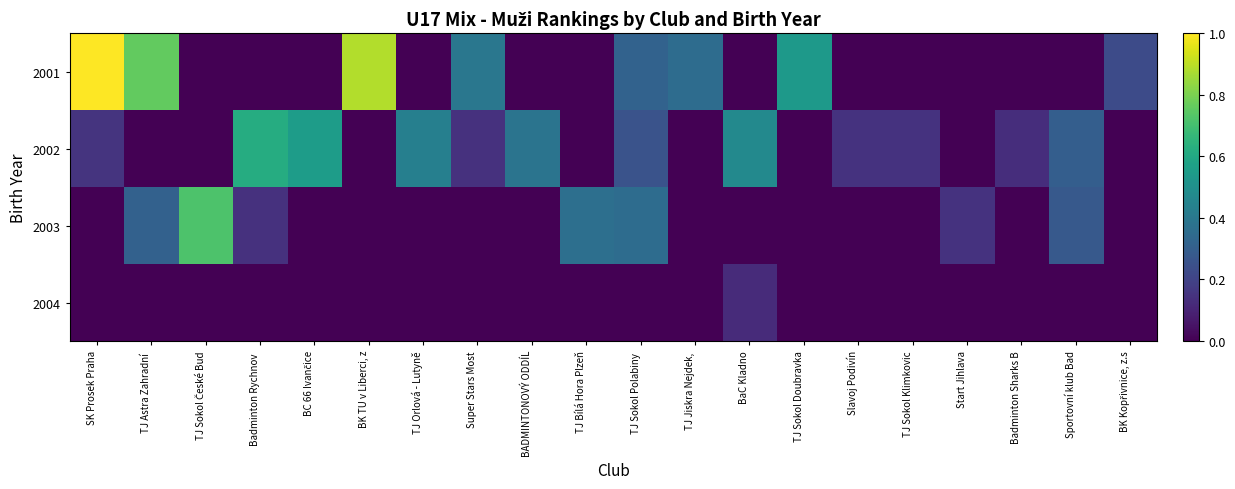

Between BaC Kladno and TJ Sokol Doubravka, which series saw the biggest shift?

2001